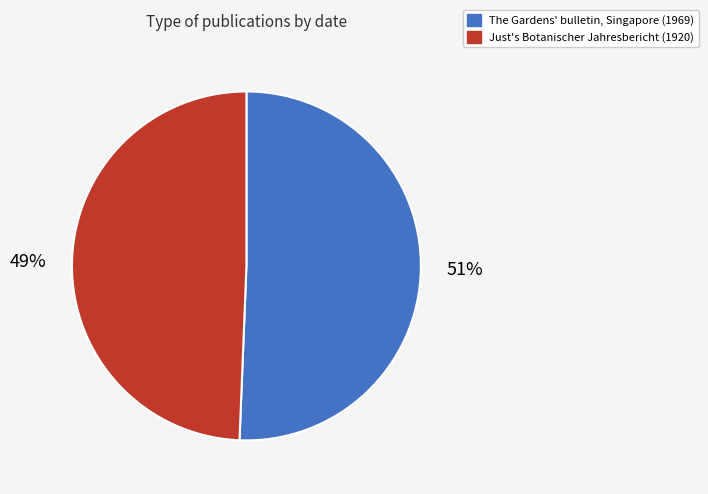

Is the sum of Just's Botanischer Jahresbericht (1920) and The Gardens' bulletin, Singapore (1969) greater than half?

Yes